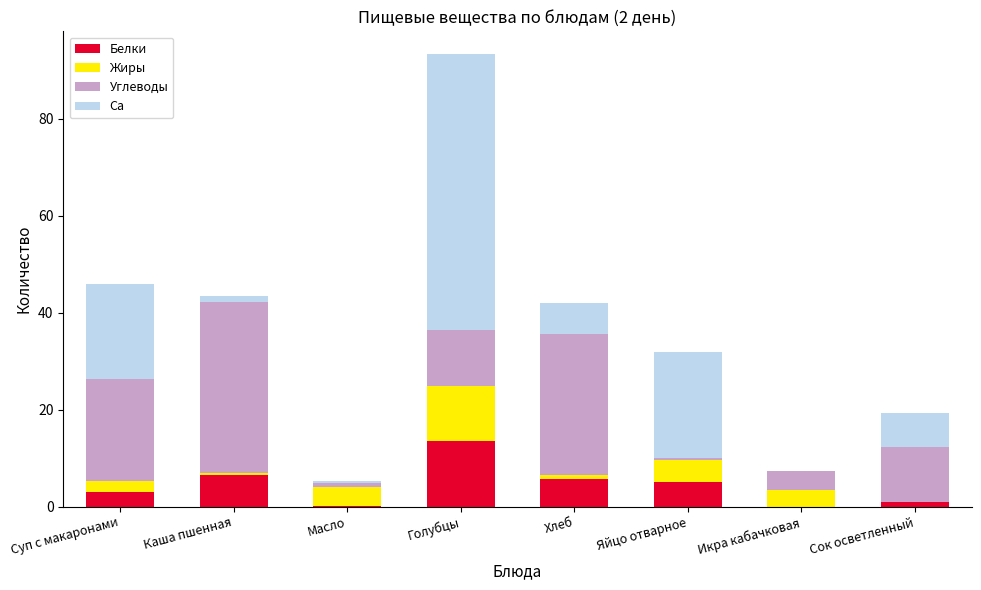

At which category is the sum across all series the highest?

Голубцы